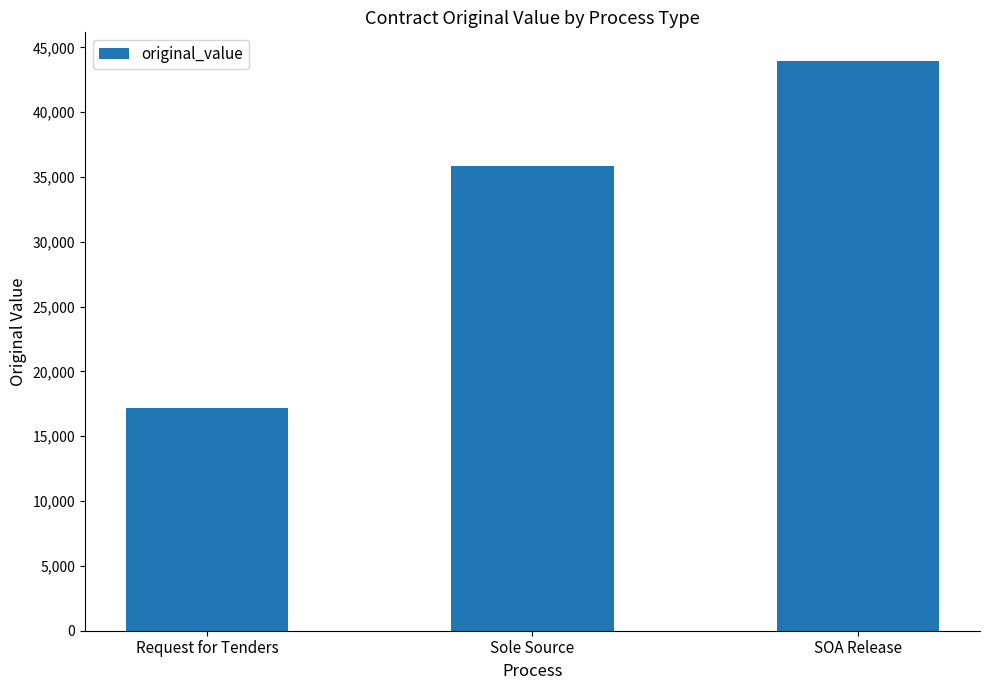

What is the label of the 3rd bar from the left?

SOA Release